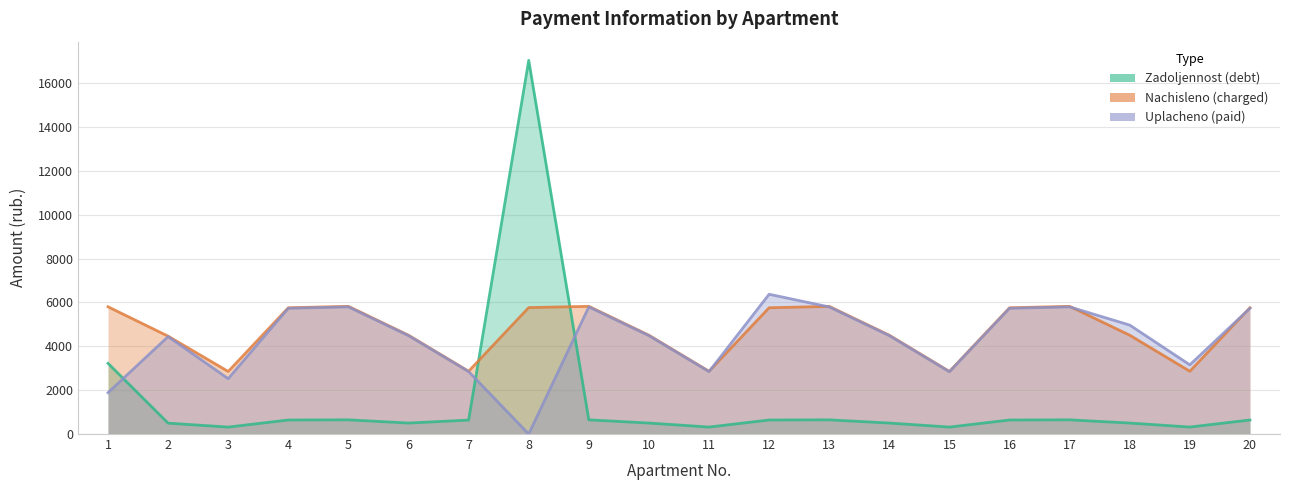

Where is the first local maximum for Zadoljennost (debt)?

5